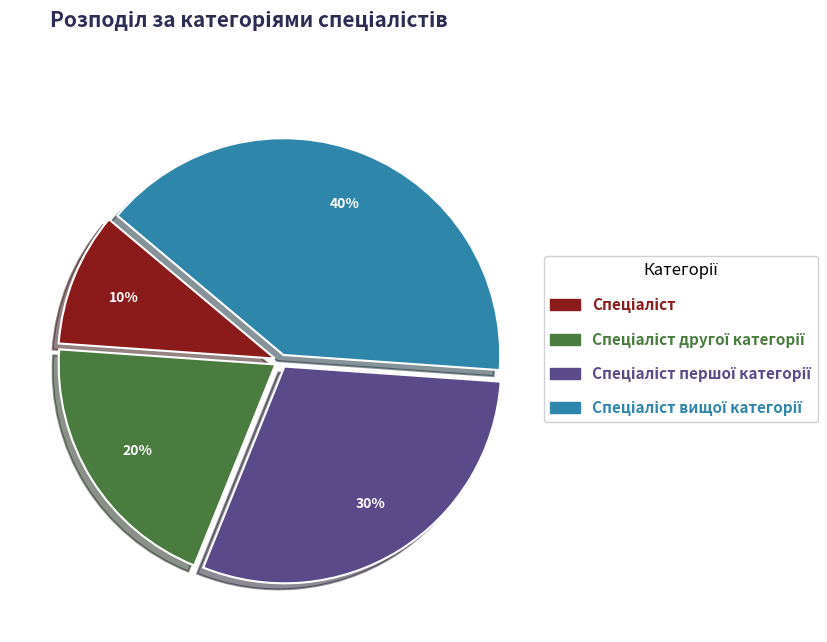

Is there any slice that represents more than half of the pie?

No